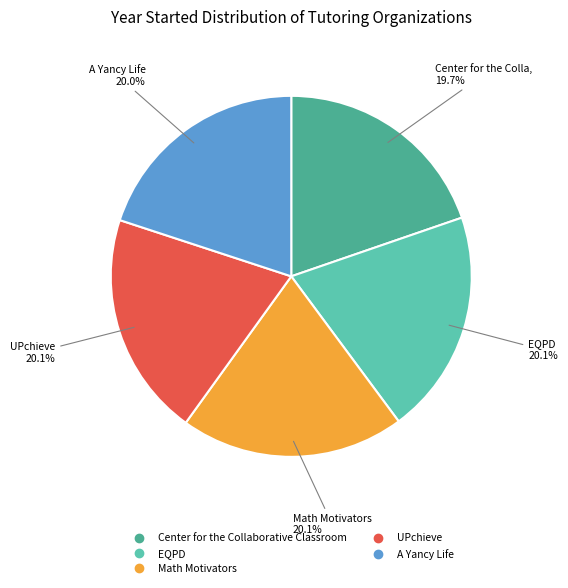

Is there a majority slice in this chart?

No